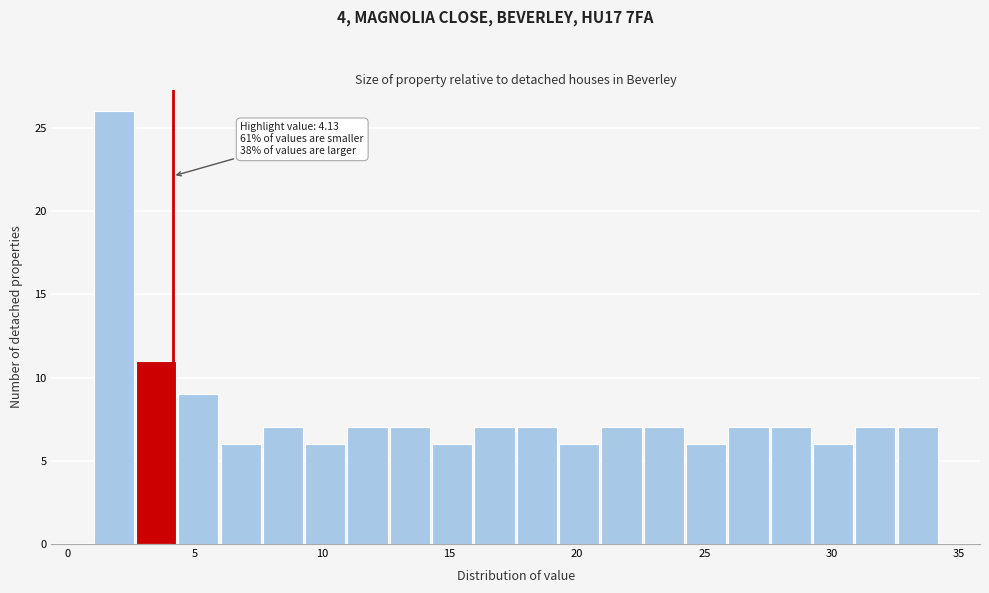

Read against the x-axis, roughly where is the centre of the tallest bar?

2.0